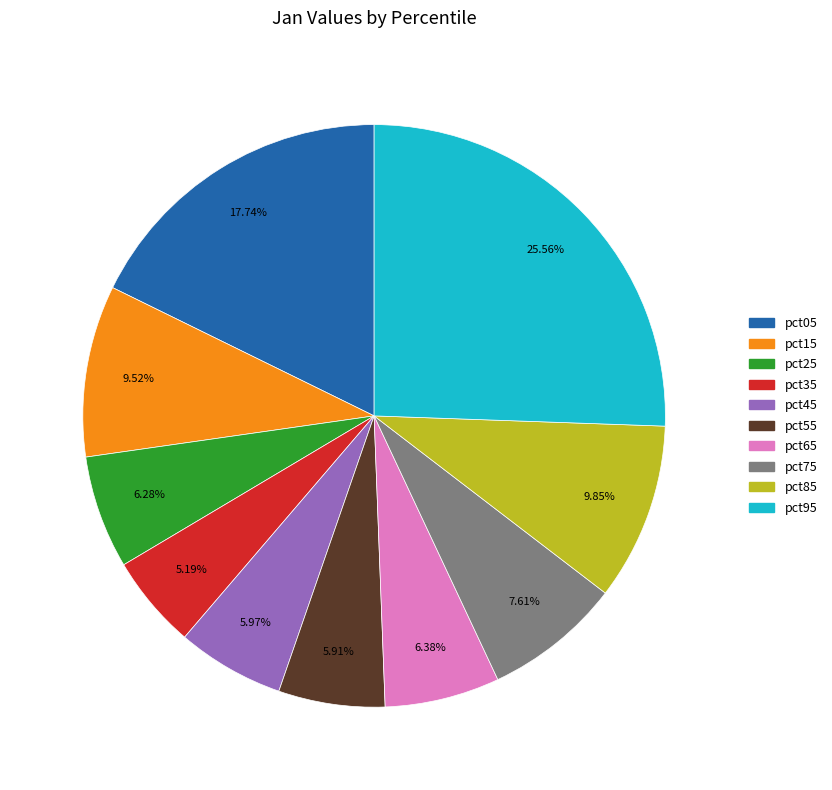

What is the largest slice in the pie chart?

pct95